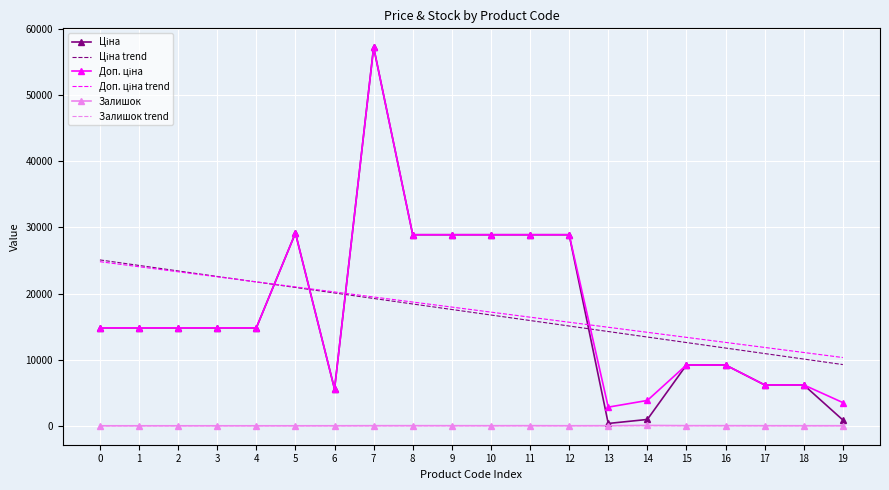

Which has a higher value, 9 or 11?

9